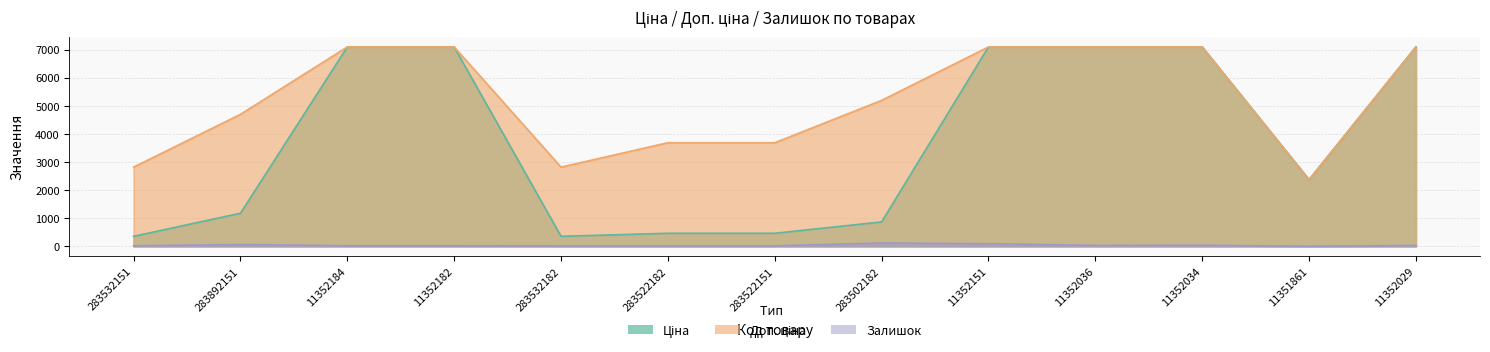

True or false: Залишок and Ціна cross at least once.

False